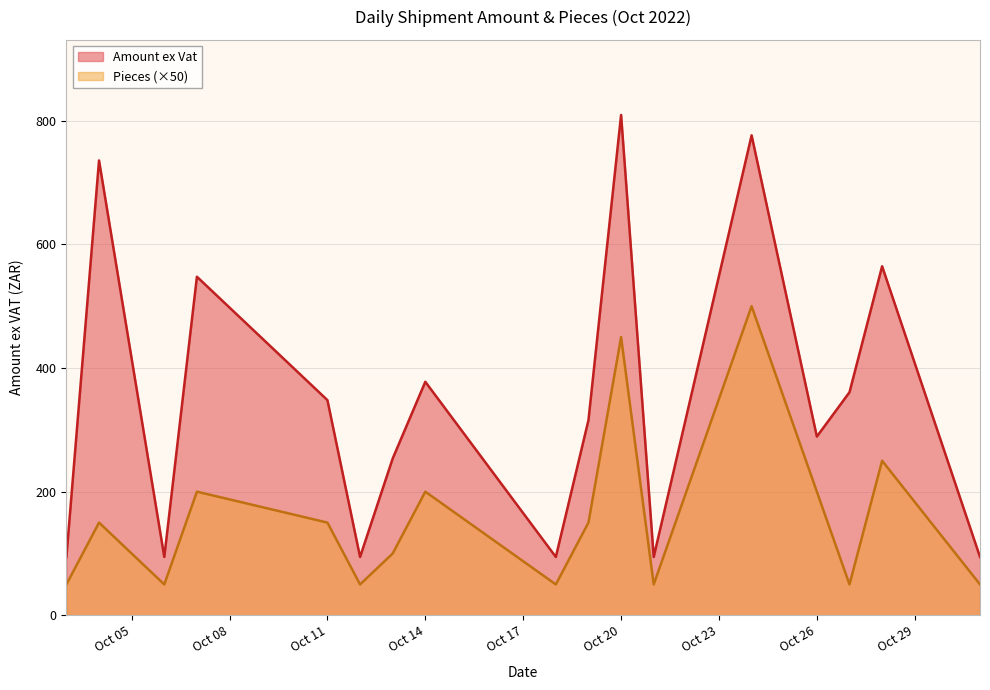

Which label corresponds to the largest value in the chart?

Oct 20